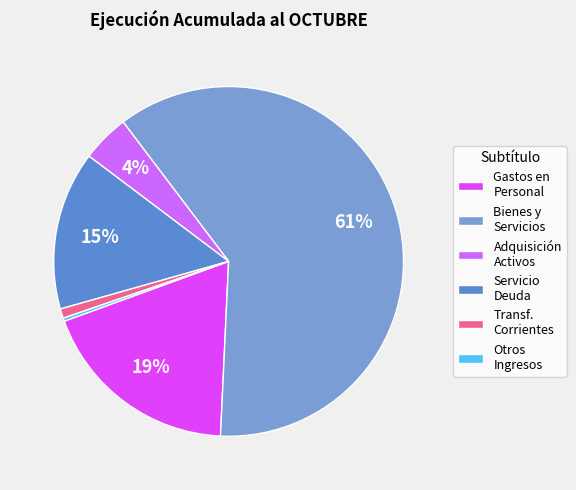

To the nearest percent, what is the average slice percentage?

17%